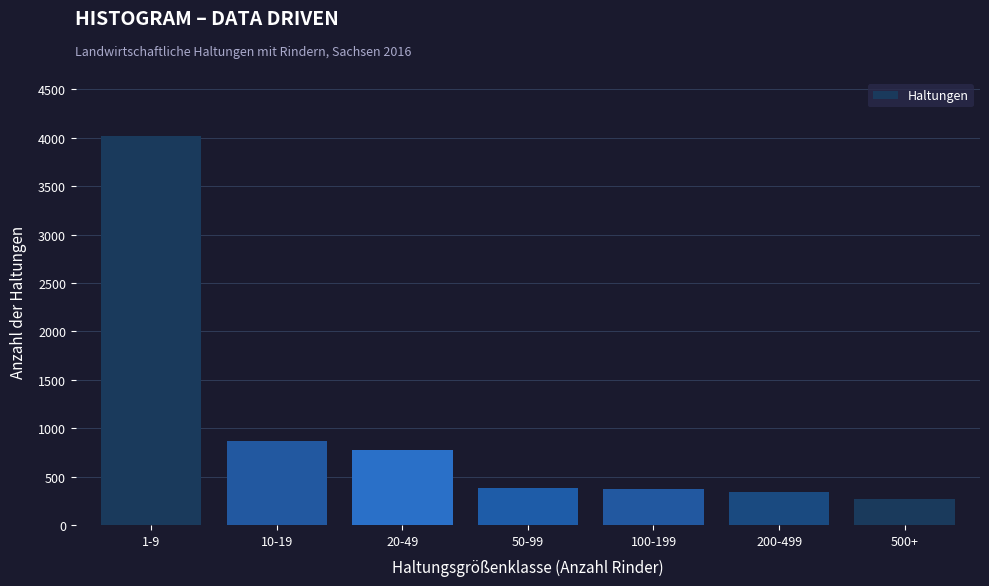

At which category does the chart reach its peak across all series?

1-9